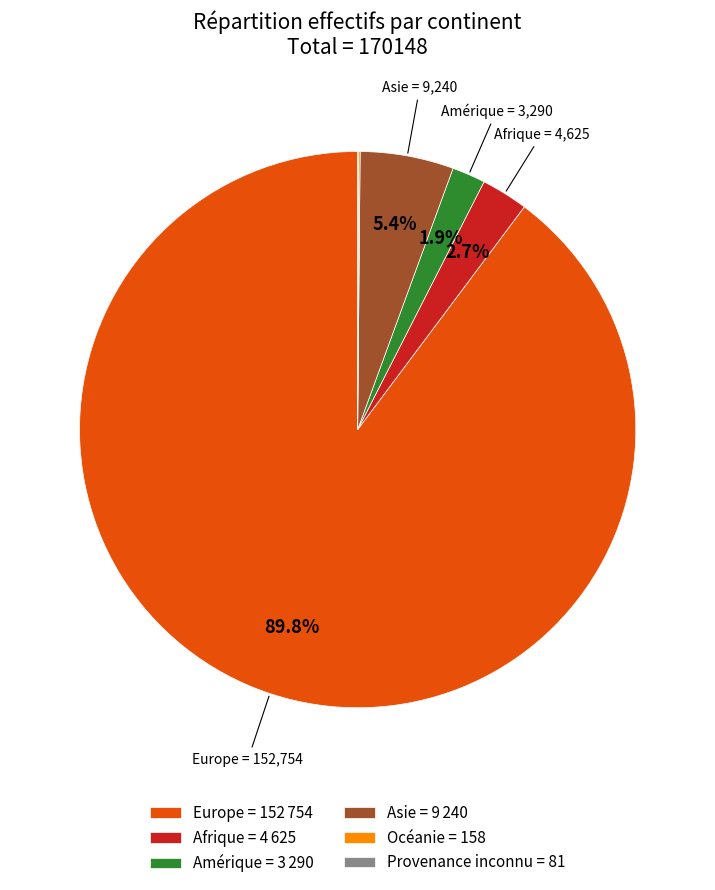

Is there a majority slice in this chart?

Yes